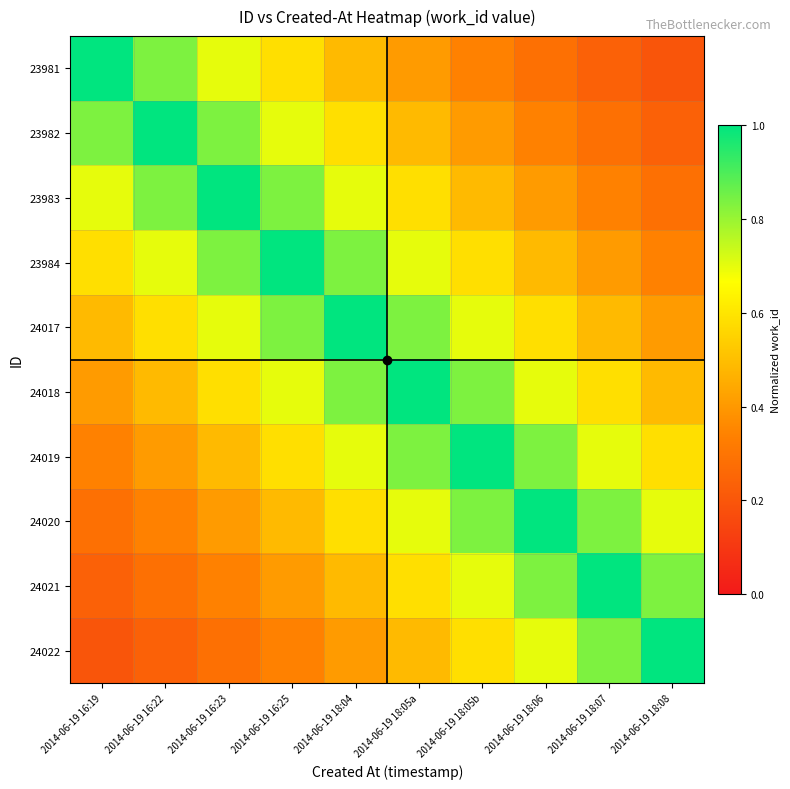

Rank the series by their maximum value, from lowest to highest.

23981, 23982, 23983, 23984, 24017, 24018, 24019, 24020, 24021, 24022